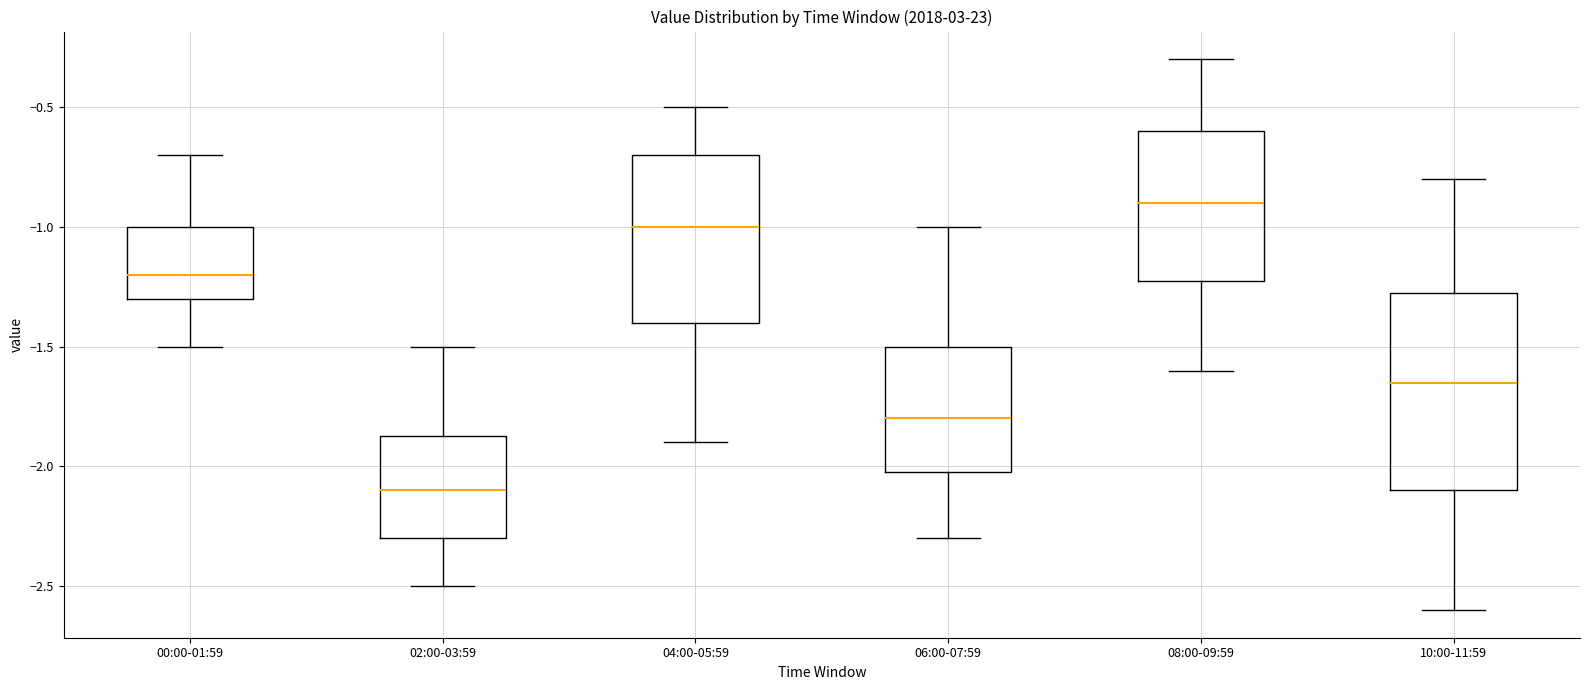

Reading left to right, read every box against the y-axis: the position of its median line, the range the box covers, and the ends of its whiskers. The values are not printed on the chart, so give them approximately, as read against the axis.

00:00-01:59: median -1.20, box -1.30 to -1.00, whiskers -1.50 to -0.70
02:00-03:59: median -2.10, box -2.30 to -1.85, whiskers -2.50 to -1.50
04:00-05:59: median -1.00, box -1.40 to -0.70, whiskers -1.90 to -0.50
06:00-07:59: median -1.80, box -2.00 to -1.50, whiskers -2.30 to -1.00
08:00-09:59: median -0.90, box -1.20 to -0.60, whiskers -1.60 to -0.30
10:00-11:59: median -1.65, box -2.10 to -1.25, whiskers -2.60 to -0.80